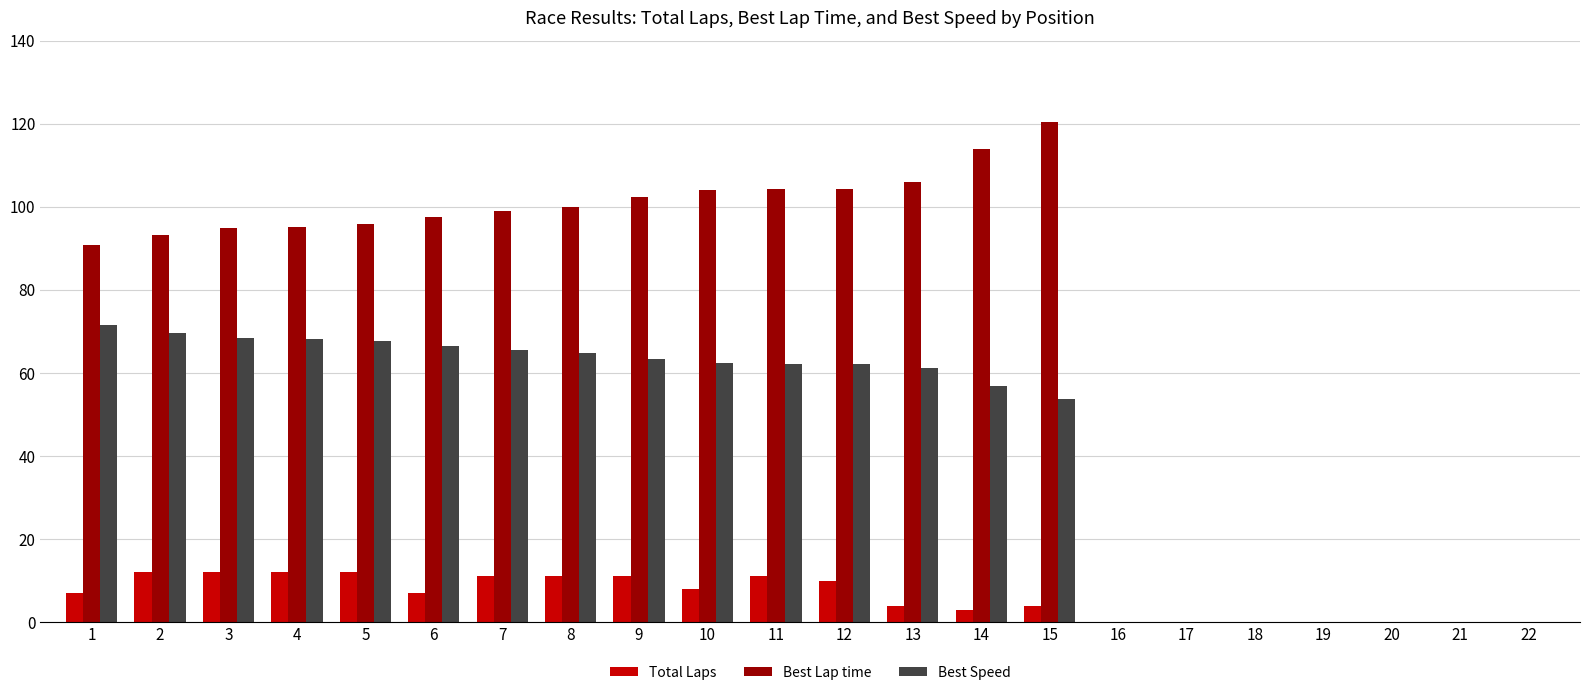

What is the sum of the Best Lap time values at 18 and 3?

94.8